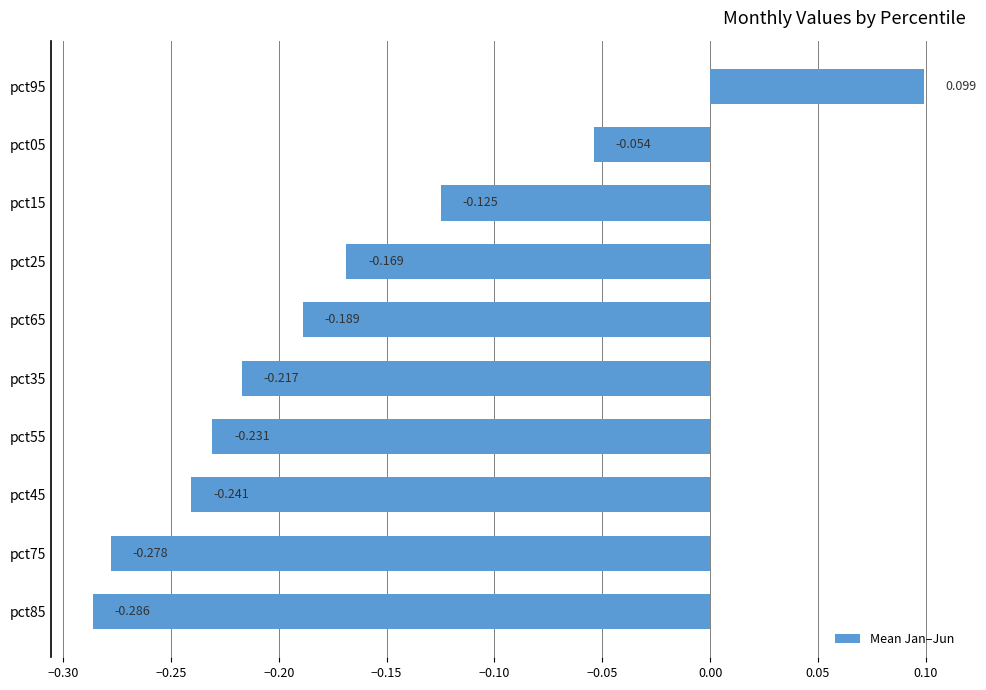

How many positive values are there?

1